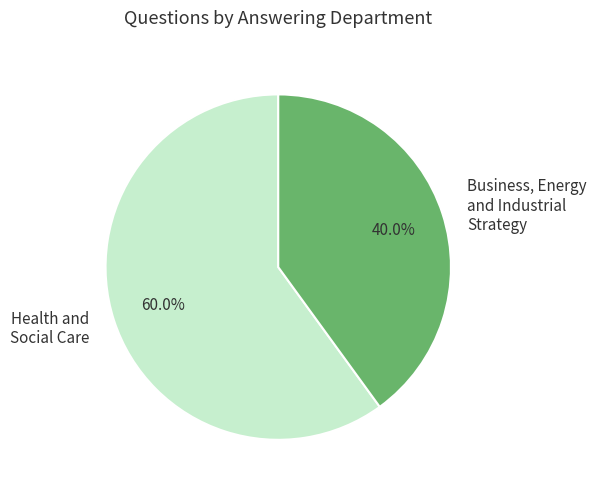

Which slice is the largest?

Health and Social Care